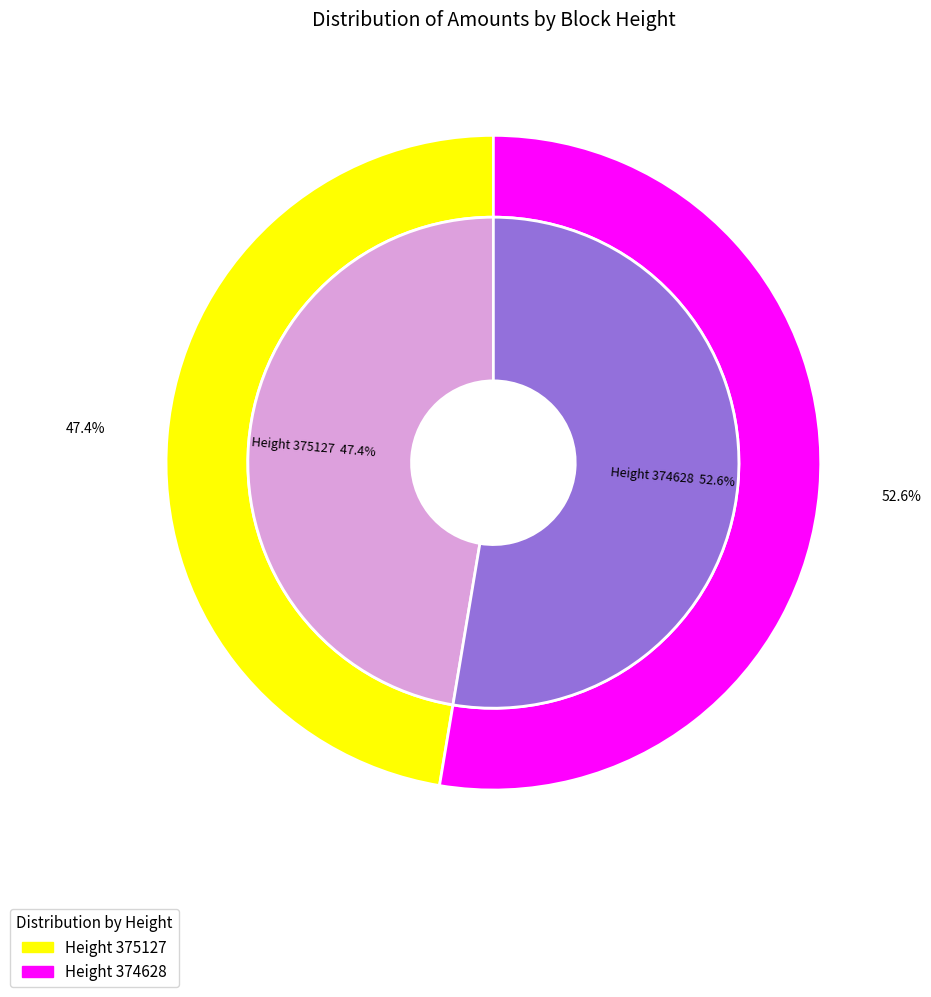

What is the majority slice?

374628